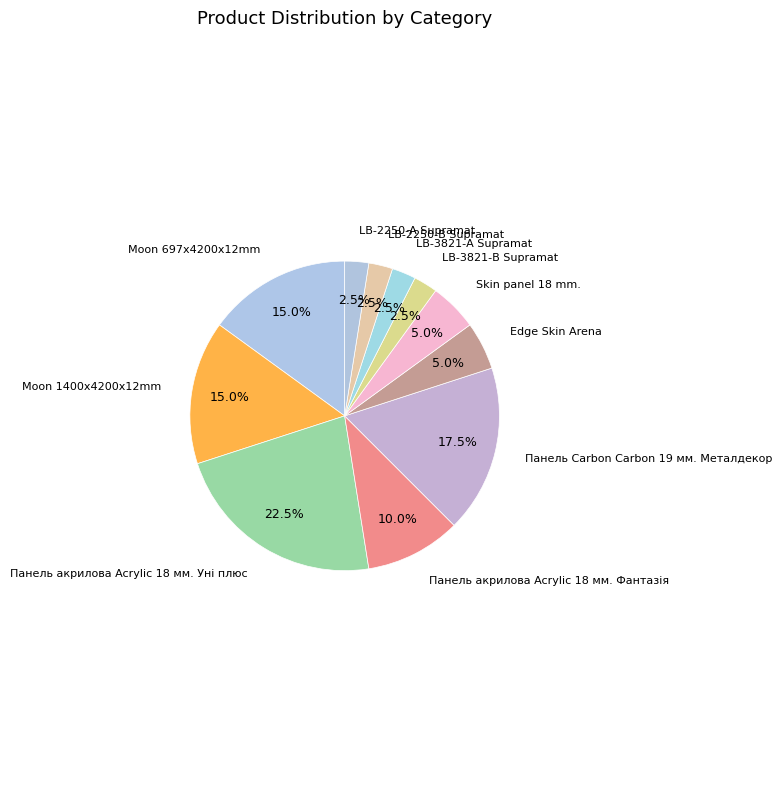

Which category has the biggest portion of the pie?

Панель акрилова Acrylic 18 мм. Уні плюс